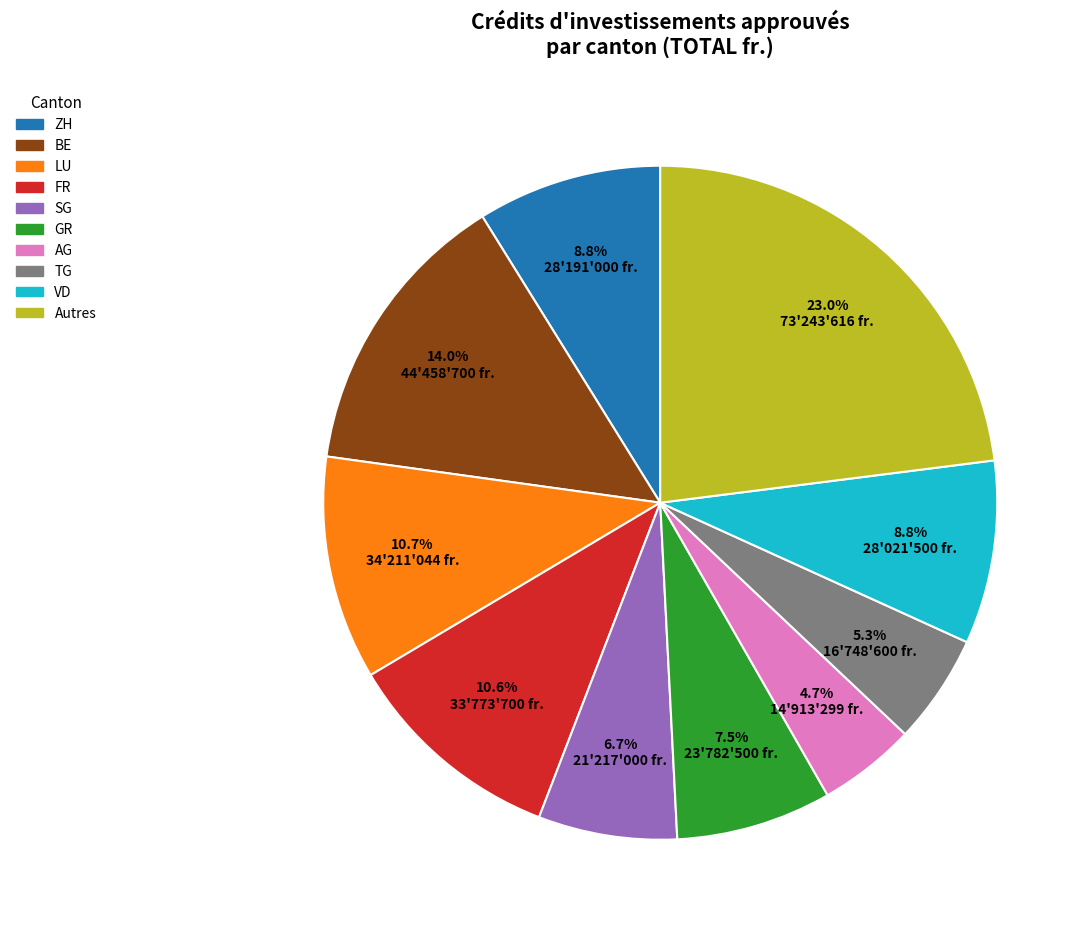

Is there a majority slice in this chart?

No